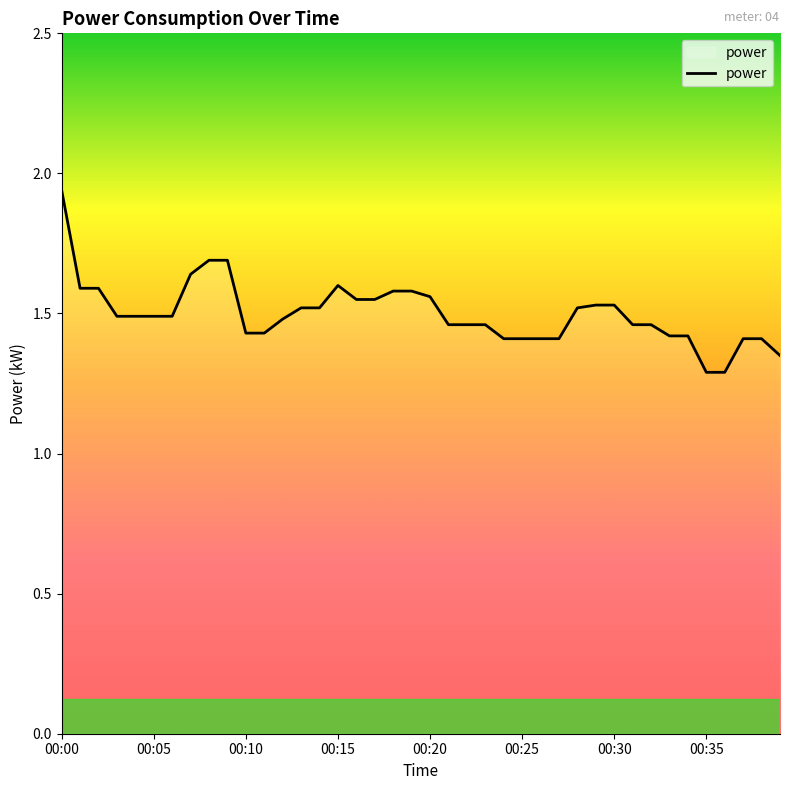

What is the minimum value shown in the chart?

1.3